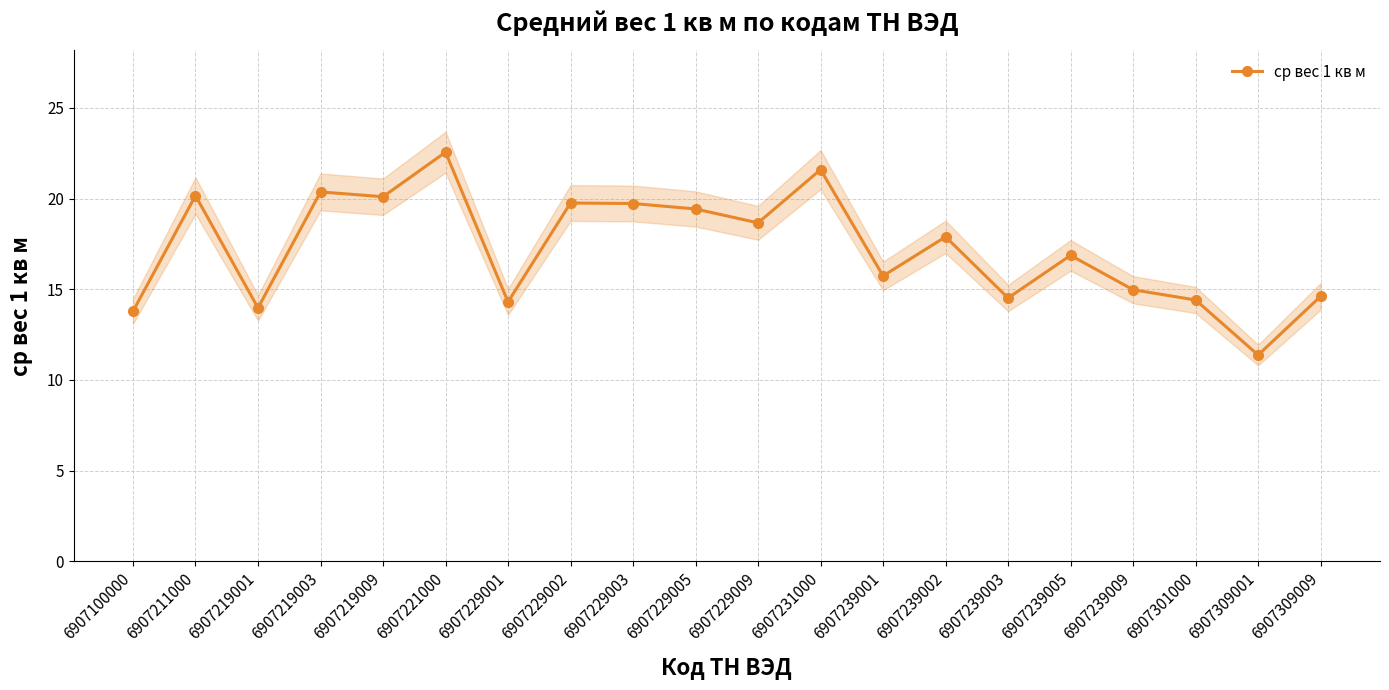

The value at 6907211000 is 20.2. True or false?

True